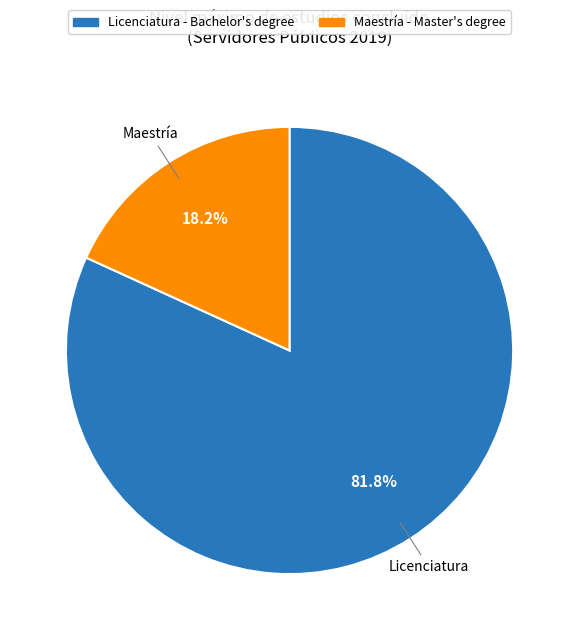

To the nearest percent, what percentage of the pie is Maestría?

18%